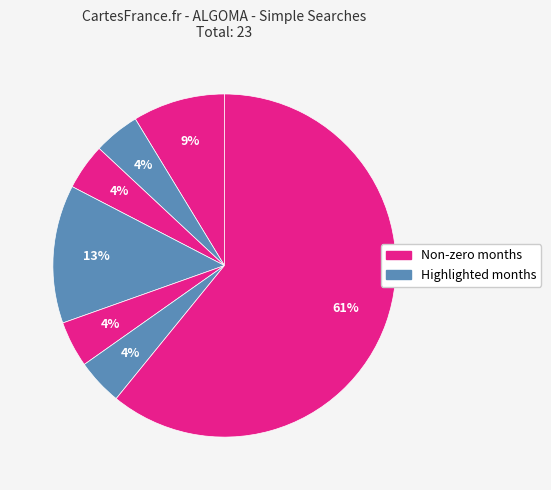

How many slices are in this pie chart?

7